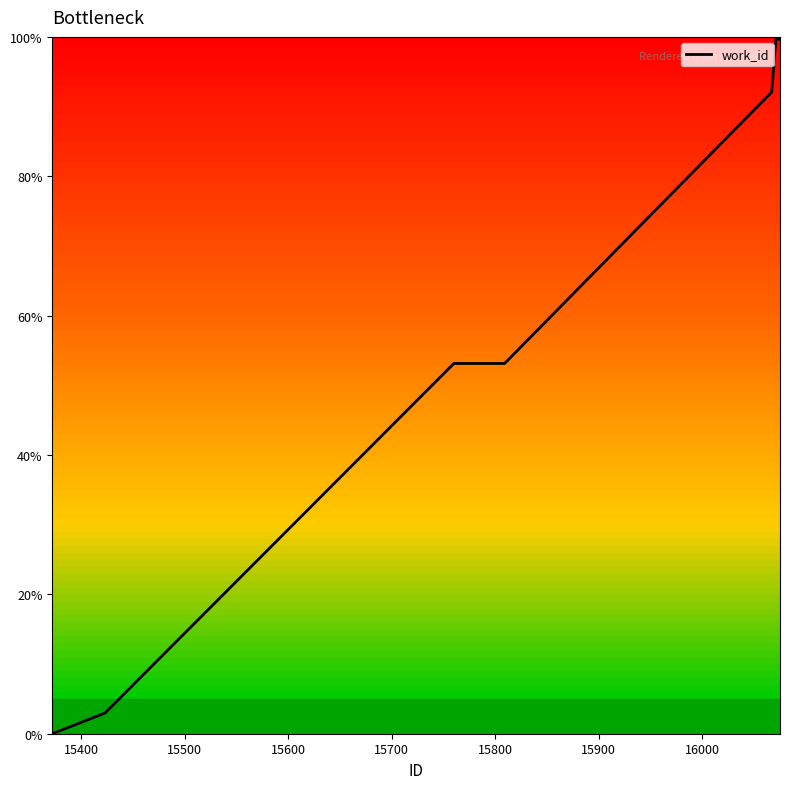

Does the chart display data point markers on the line(s)?

No